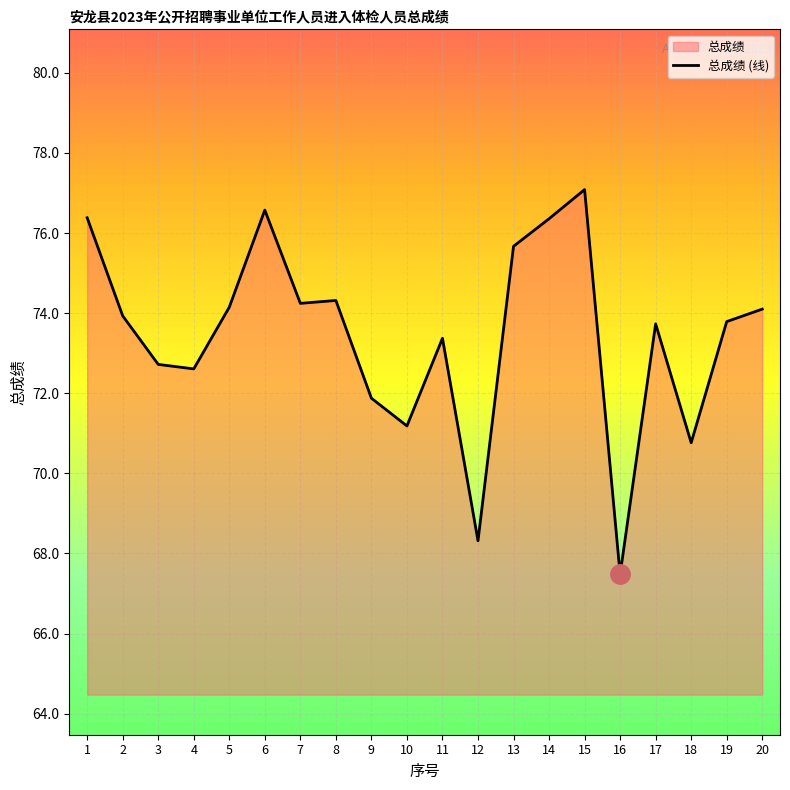

The value at 9 is 100.2. True or false?

False